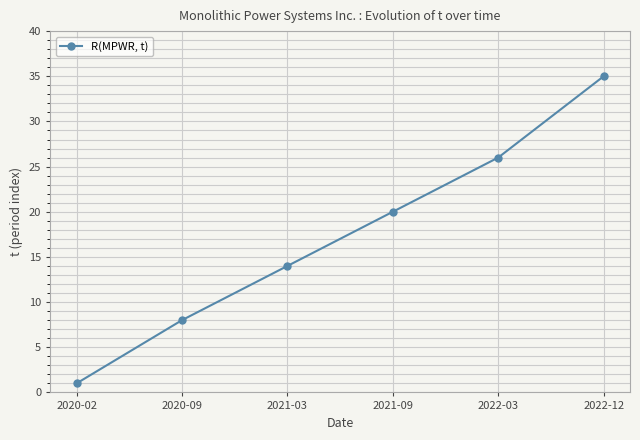

Rank the categories by value from highest to lowest.

2022-12, 2022-03, 2021-09, 2021-03, 2020-09, 2020-02